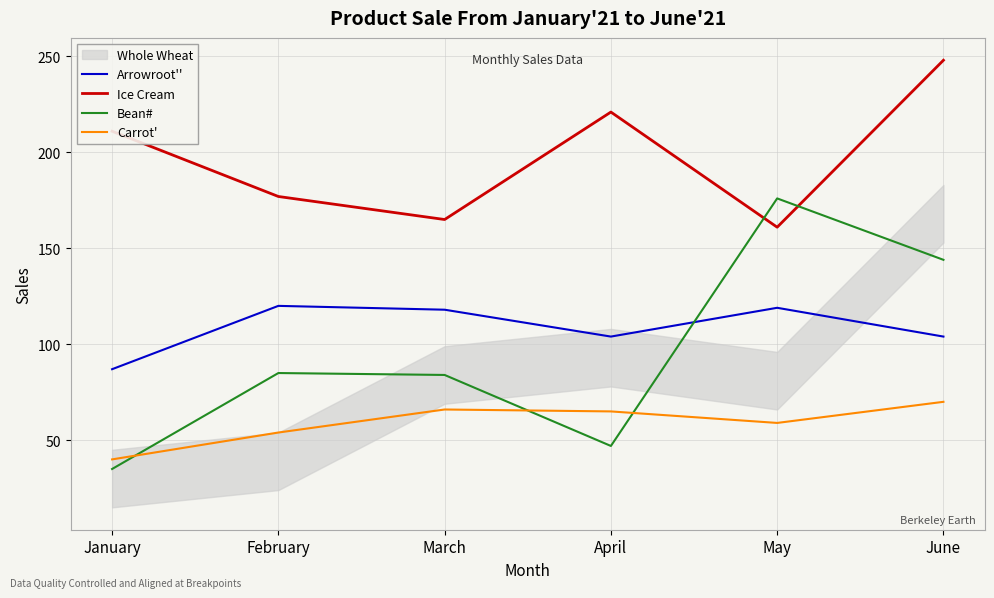

Which series has the largest total across all categories?

Ice Cream